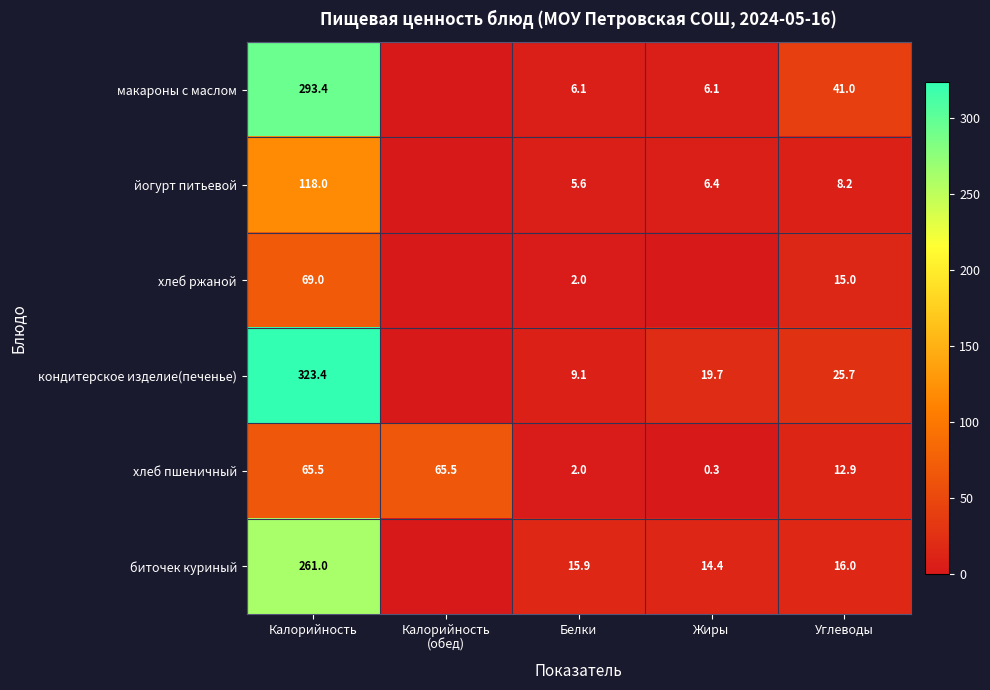

What is the difference between the second highest and minimum values in the хлеб пшеничный series?

65.2